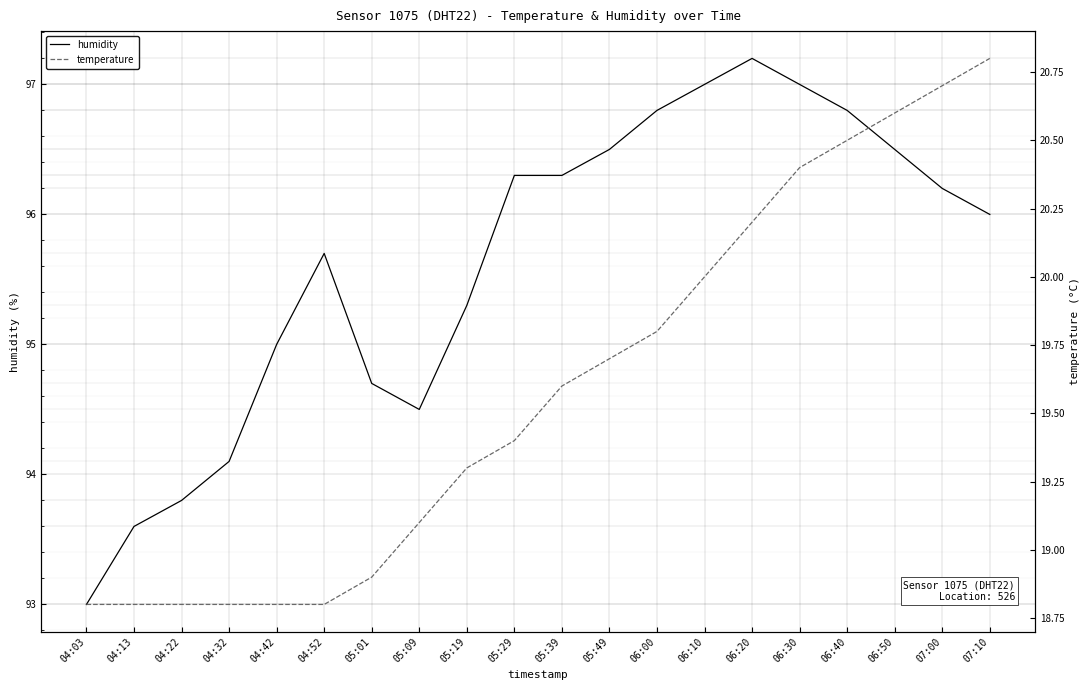

The value of humidity at 06:20 is 22.7. True or false?

False